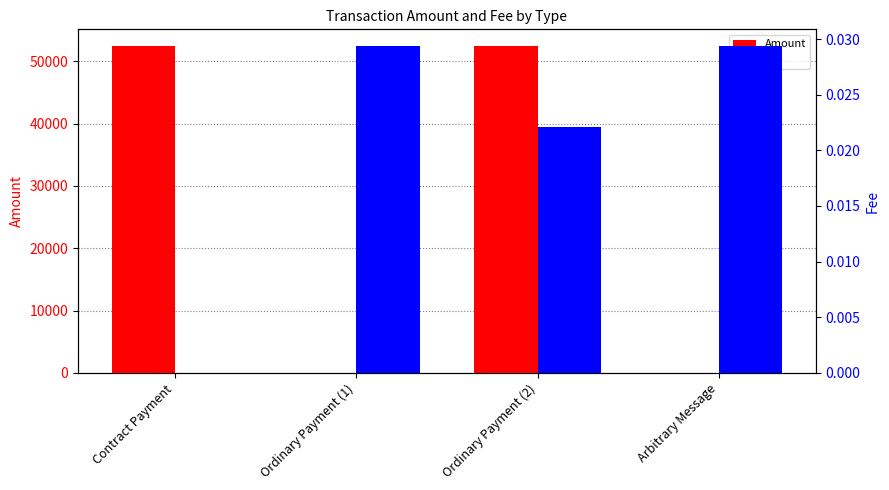

What are all the series names shown in the legend?

Amount, Fee